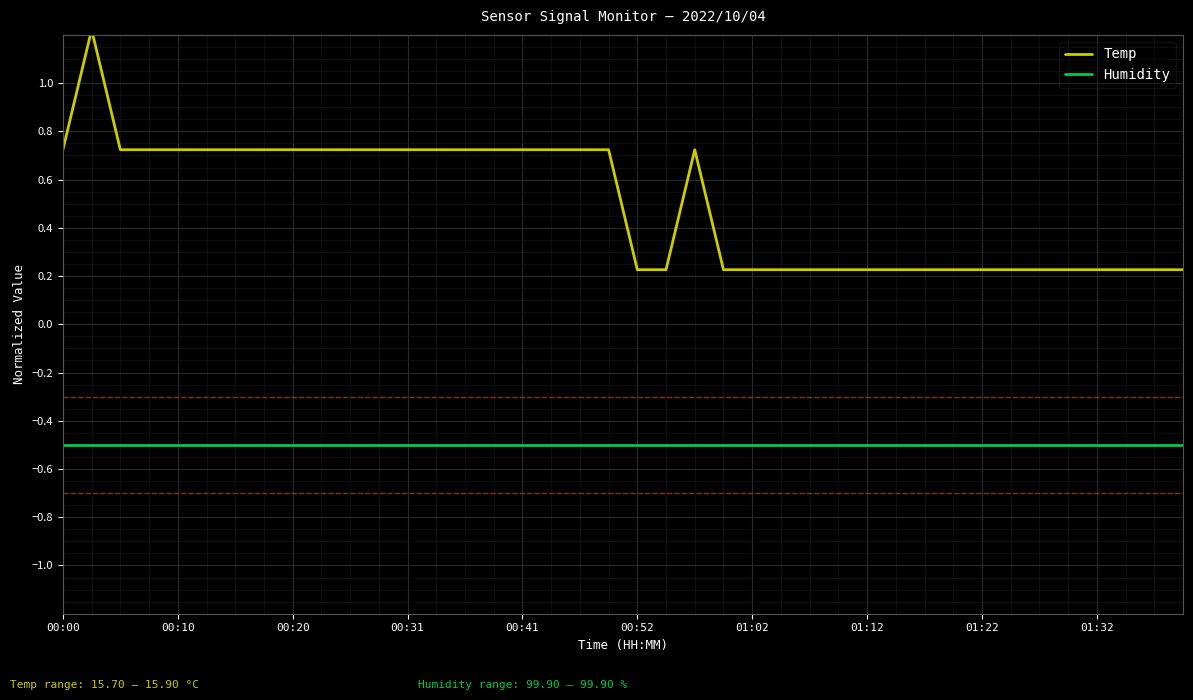

Rank the series by their average value, from highest to lowest.

Temp, Humidity